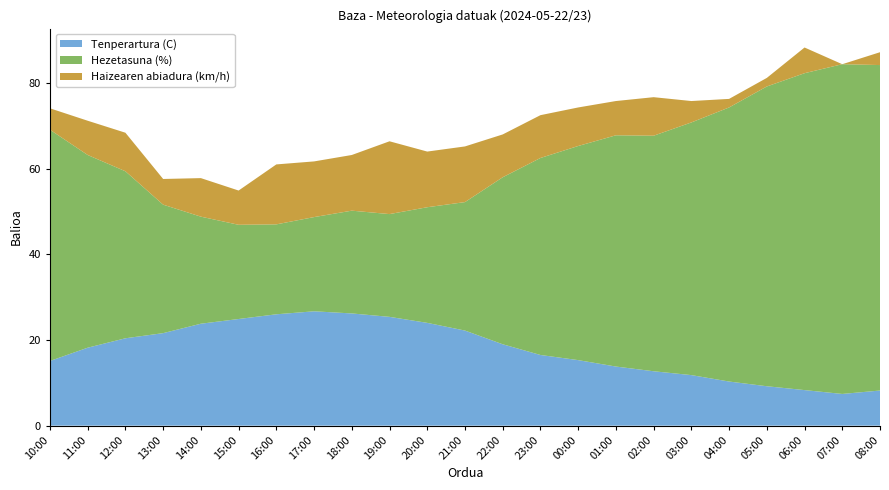

Reading left to right, transcribe all the data shown in this chart.

Tenperartura (C): 10:00=15.1	11:00=18.2	12:00=20.4	13:00=21.6	14:00=23.8	15:00=24.9	16:00=26.0	17:00=26.7	18:00=26.2	19:00=25.4	20:00=24.0	21:00=22.2	22:00=19.0	23:00=16.5	00:00=15.3	01:00=13.8	02:00=12.7	03:00=11.8	04:00=10.3	05:00=9.2	06:00=8.3	07:00=7.4	08:00=8.2
Hezetasuna (%): 10:00=54.0	11:00=45.0	12:00=39.0	13:00=30.0	14:00=25.0	15:00=22.0	16:00=21.0	17:00=22.0	18:00=24.0	19:00=24.0	20:00=27.0	21:00=30.0	22:00=39.0	23:00=46.0	00:00=50.0	01:00=54.0	02:00=55.0	03:00=59.0	04:00=64.0	05:00=70.0	06:00=74.0	07:00=77.0	08:00=76.0
Haizearen abiadura (km/h): 10:00=5.0	11:00=8.0	12:00=9.0	13:00=6.0	14:00=9.0	15:00=8.0	16:00=14.0	17:00=13.0	18:00=13.0	19:00=17.0	20:00=13.0	21:00=13.0	22:00=10.0	23:00=10.0	00:00=9.0	01:00=8.0	02:00=9.0	03:00=5.0	04:00=2.0	05:00=2.0	06:00=6.0	07:00=0.0	08:00=3.0